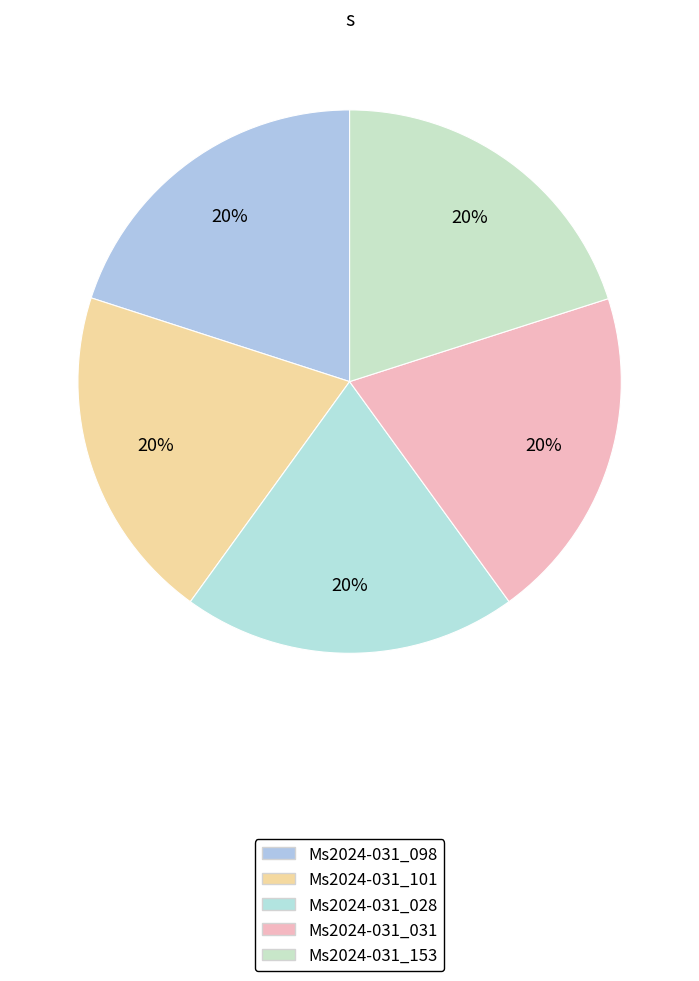

Count the number of slices in the pie.

5